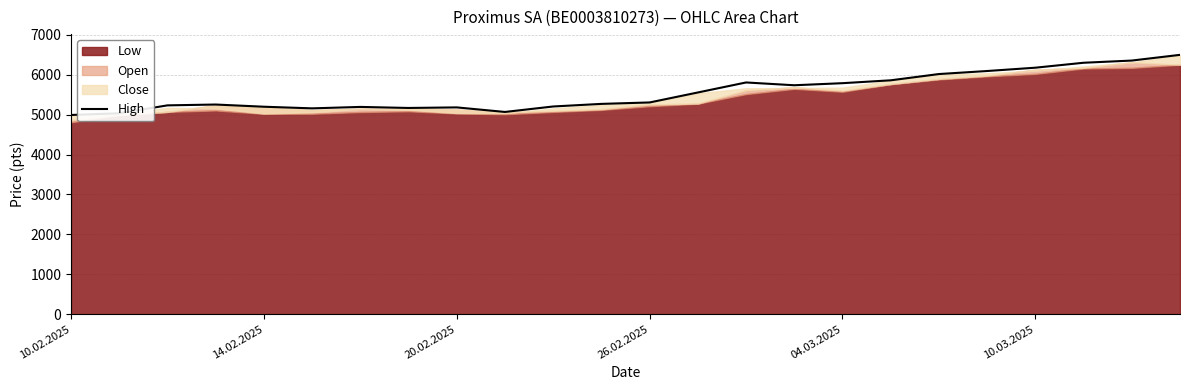

What is the maximum value for High?

6498